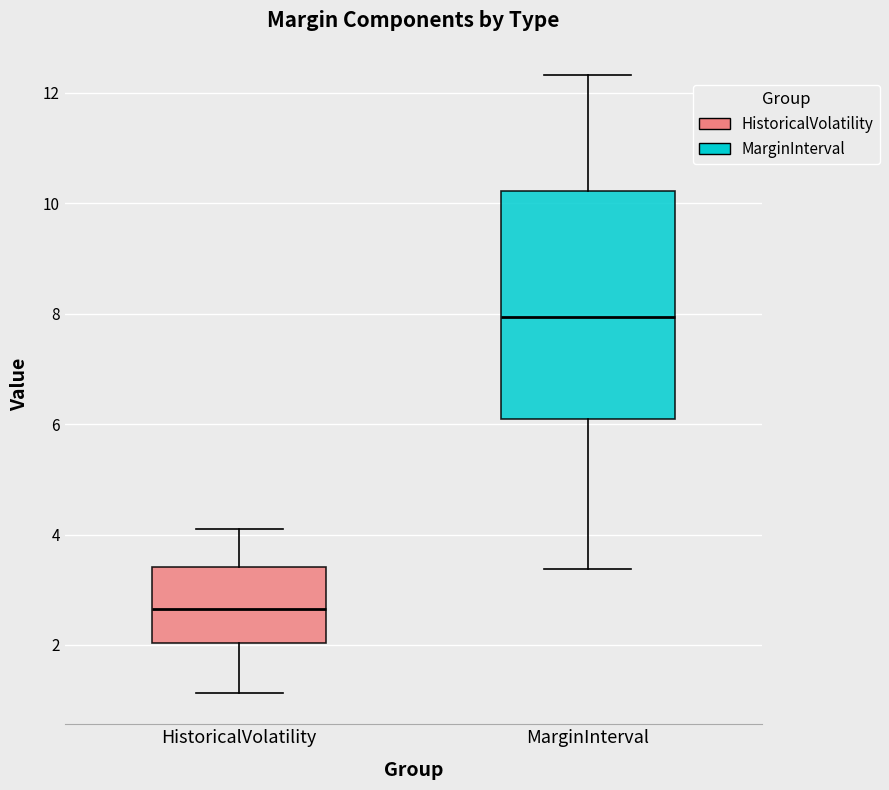

Reading left to right, transcribe this box plot: for each box, give where its median line is, the range the box spans, and where its two whiskers end, as read against the y-axis. The values are not printed on the chart, so give them approximately, as read against the axis.

HistoricalVolatility: median 2.6, box 2.0 to 3.4, whiskers 1.2 to 4.2
MarginInterval: median 8.0, box 6.0 to 10.2, whiskers 3.4 to 12.4